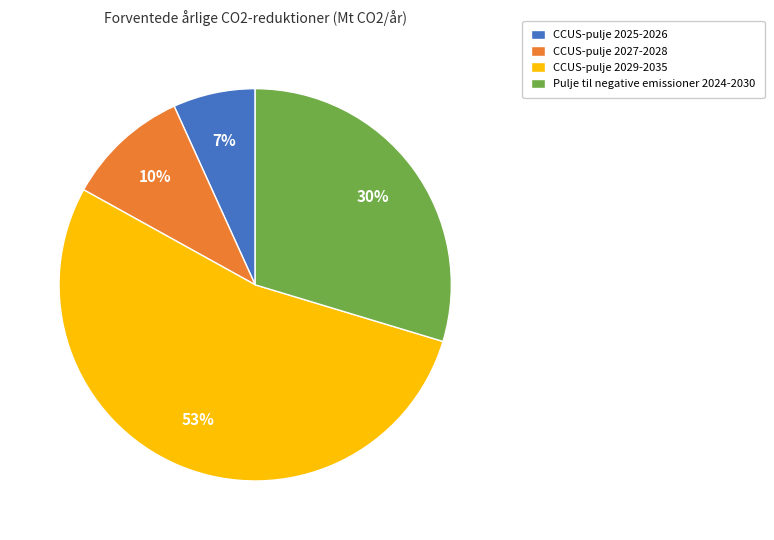

Is there any slice that represents more than half of the pie?

Yes